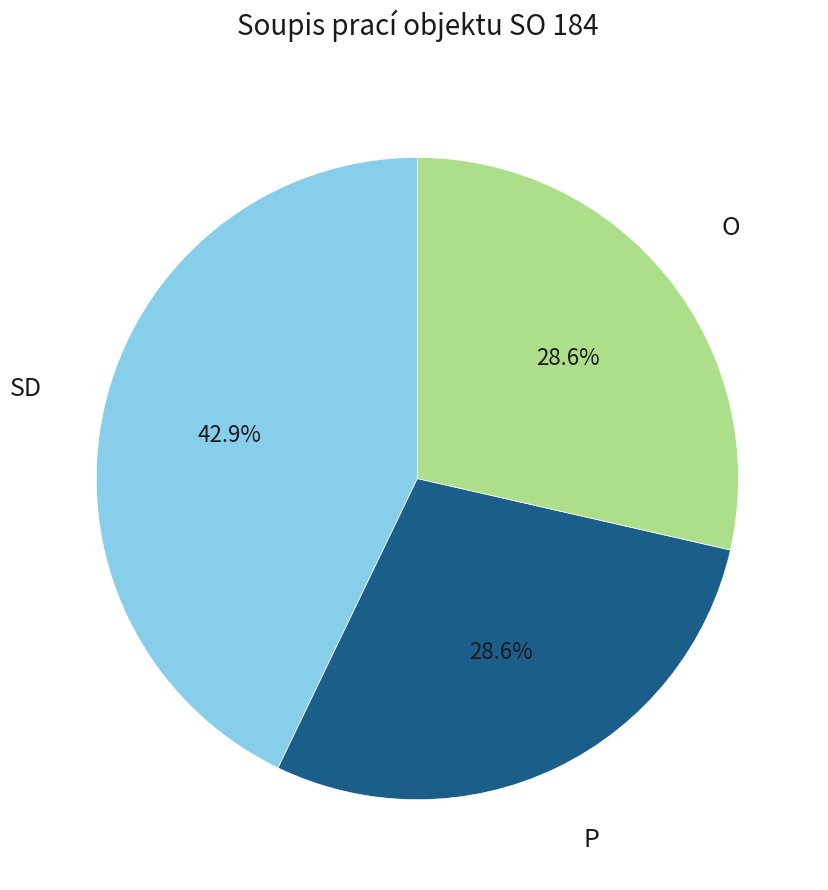

Does any single category account for the majority?

No